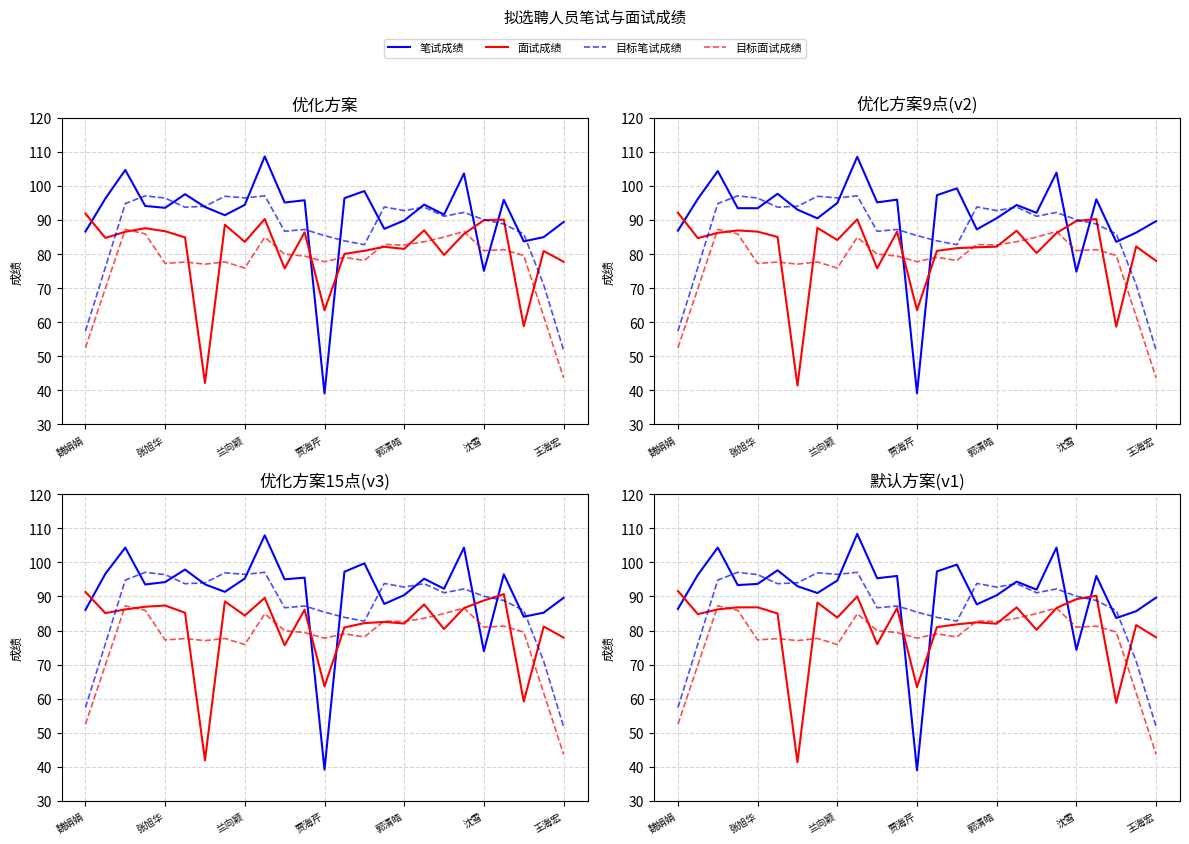

How many data points does each series have?

25